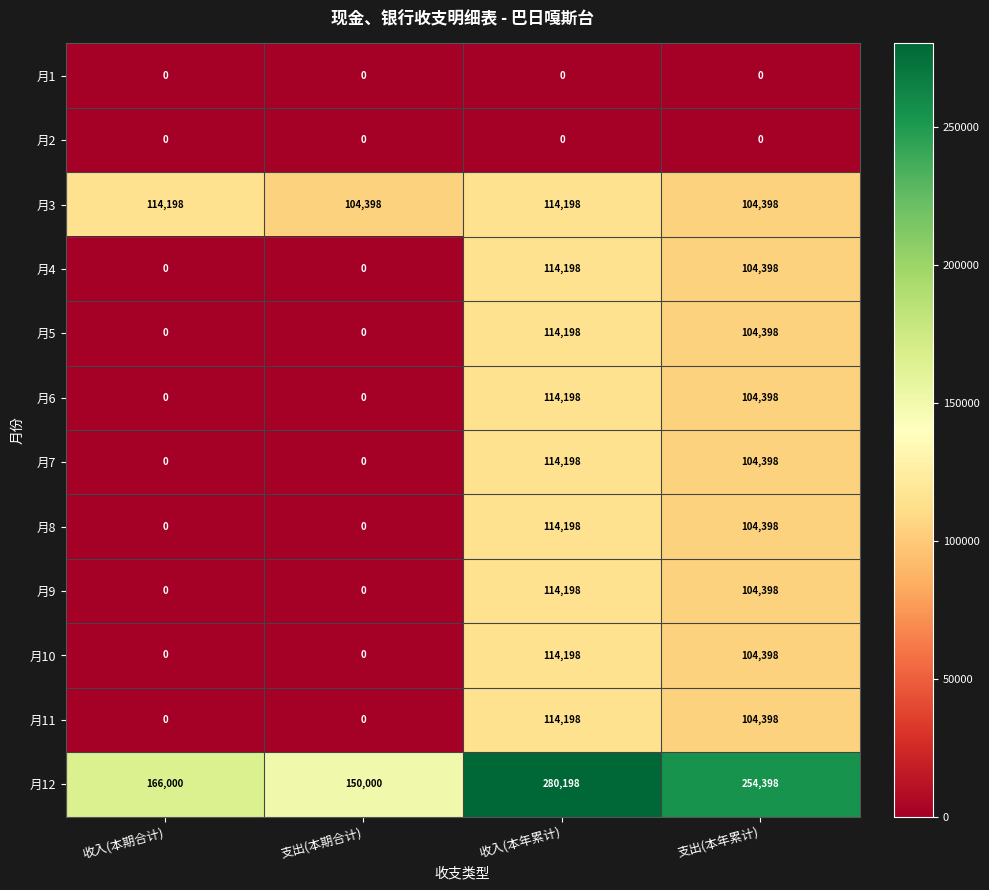

Which series has the largest range (max minus min)?

月12